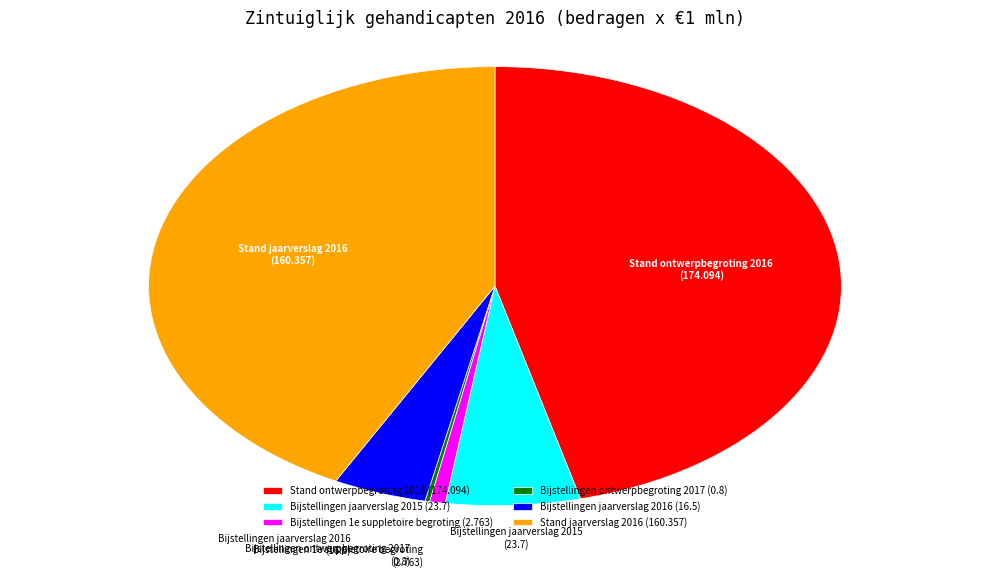

Do Bijstellingen jaarverslag 2015 and Stand ontwerpbegroting 2016 together represent more than half of the pie?

Yes